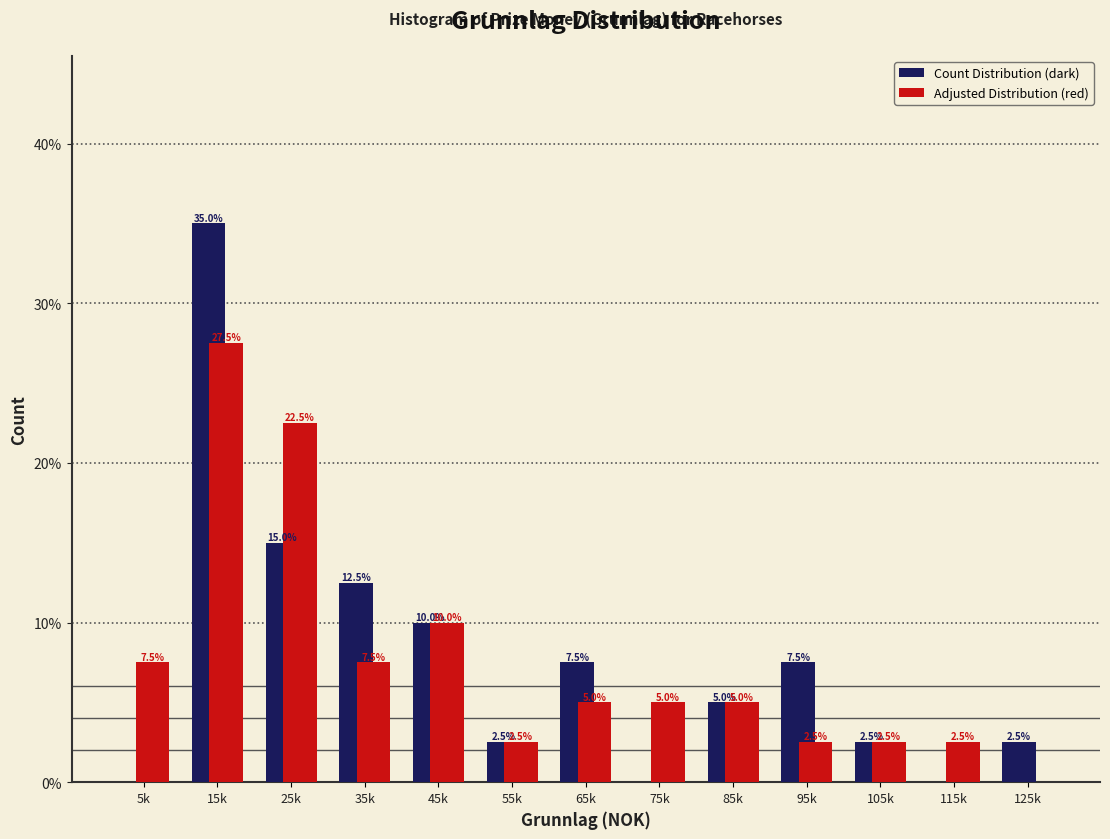

What is the total value across all series at 115k?

2.5